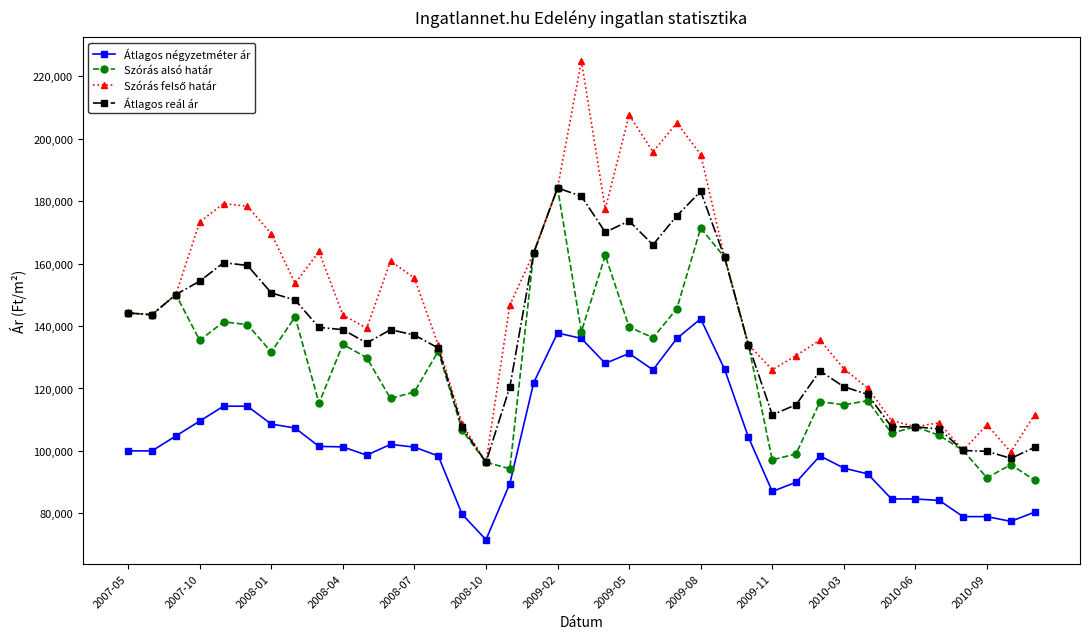

True or false: Átlagos négyzetméter ár has more than 1 points higher than both neighbors.

True